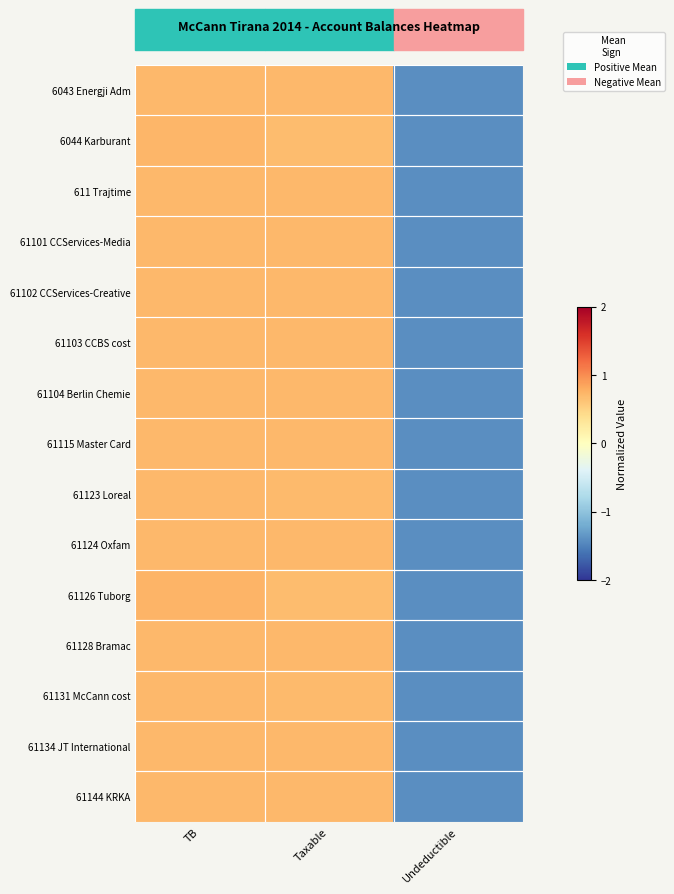

Rank the series at Undeductible from lowest to highest value.

611 Trajtime, 61102 CCServices-Creative, 61104 Berlin Chemie, 6043 Energji Adm, 61101 CCServices-Media, 61124 Oxfam, 61128 Bramac, 61144 KRKA, 61115 Master Card, 61103 CCBS cost, 61134 JT International, 61131 McCann cost, 61123 Loreal, 6044 Karburant, 61126 Tuborg